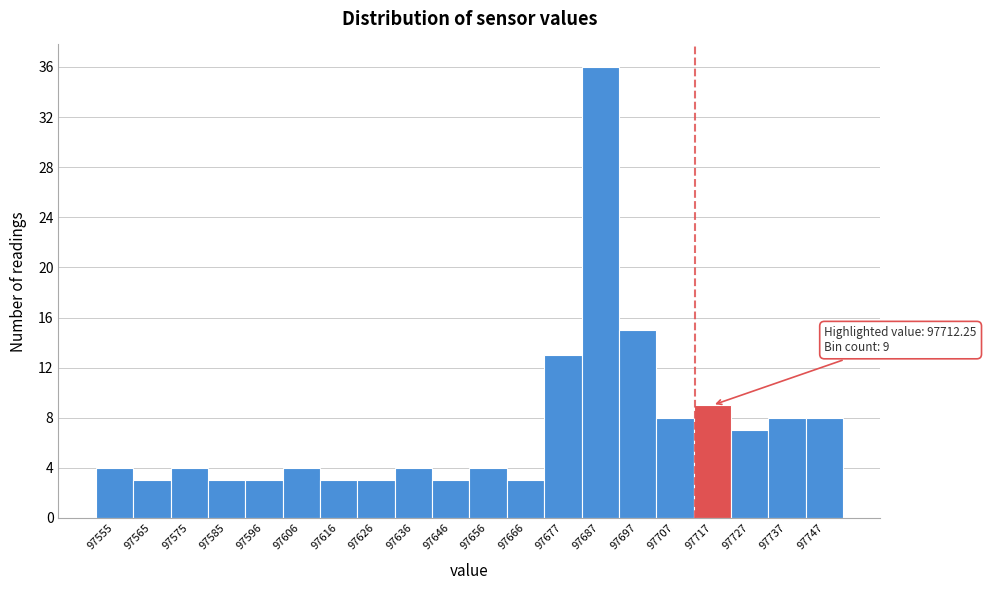

Over which range of the x-axis is the bar tallest?

97682 to 97692